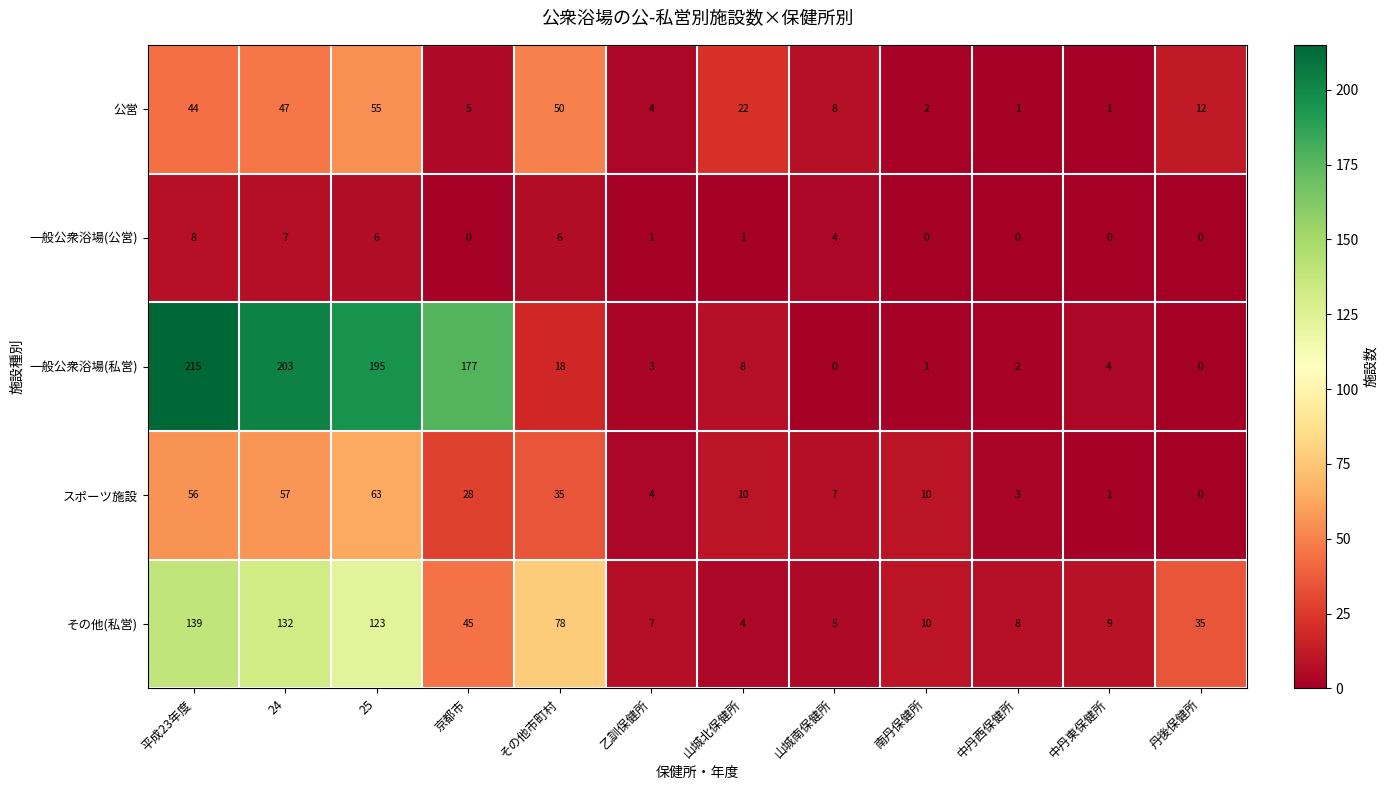

Which label corresponds to the largest value in the chart?

平成23年度